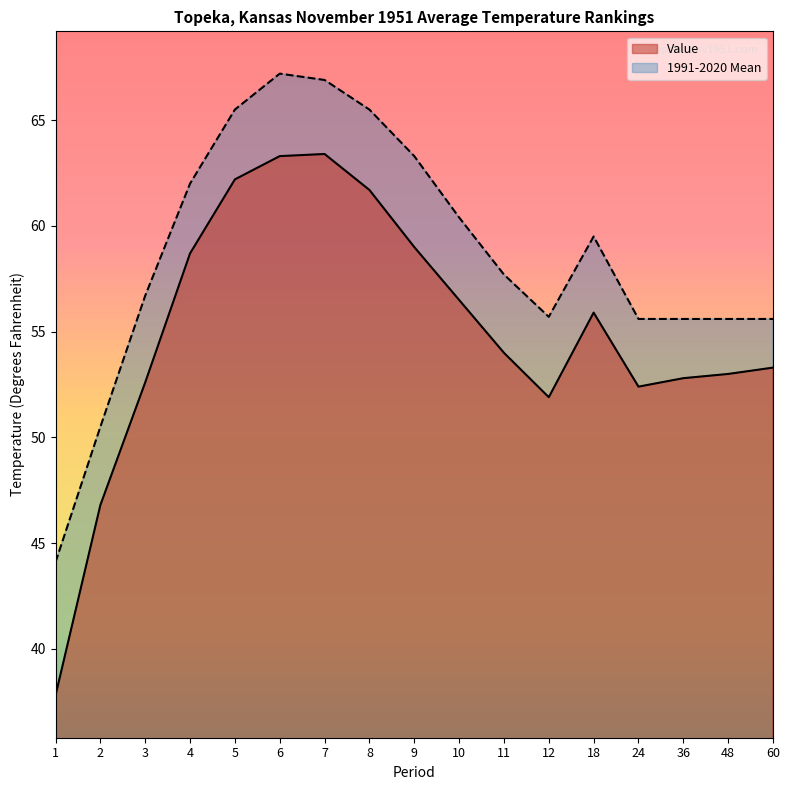

At 18, list the series in order from smallest to largest.

Value, 1991-2020 Mean